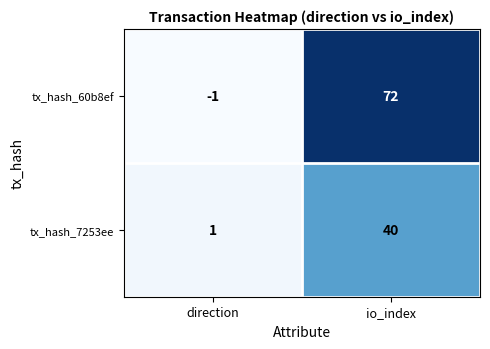

Rank the categories by tx_hash_7253ee value from highest to lowest.

io_index, direction